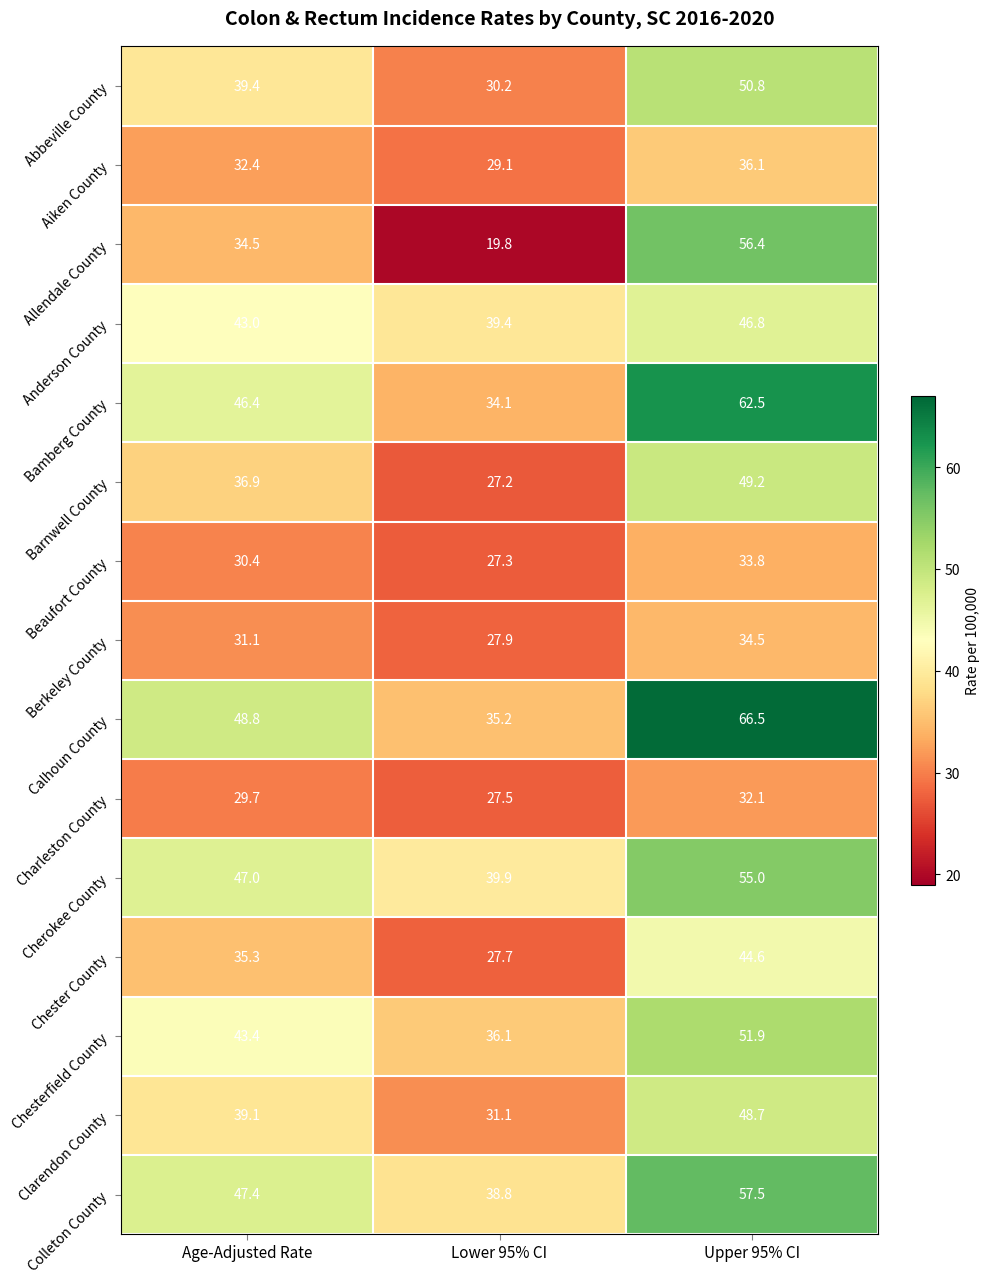

What value does the Colleton County series have at Age-Adjusted Rate?

47.4